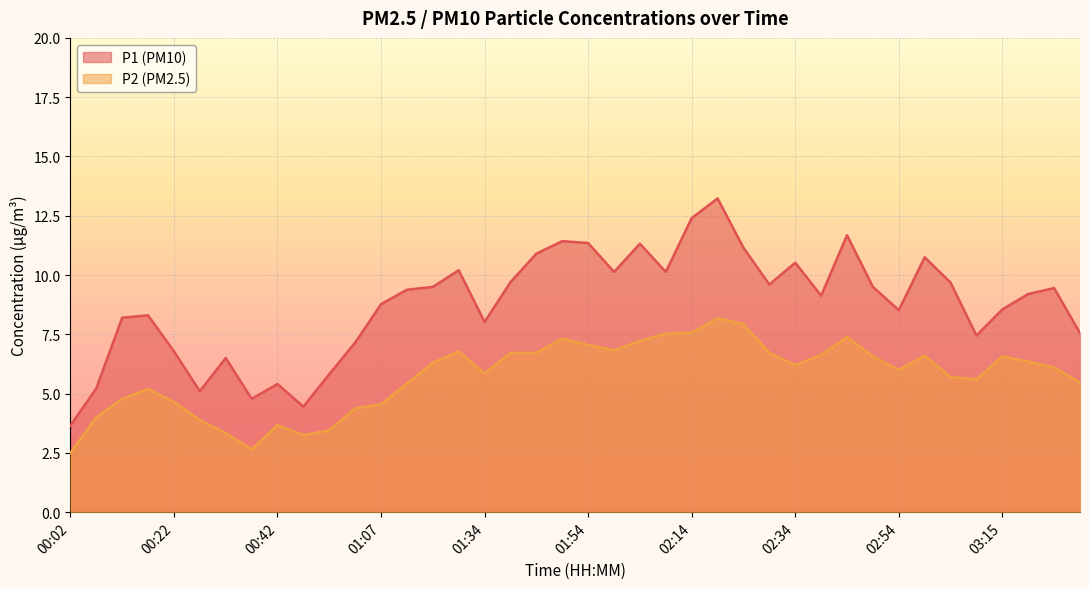

The value of P1 at 01:18 is 13.8. True or false?

False